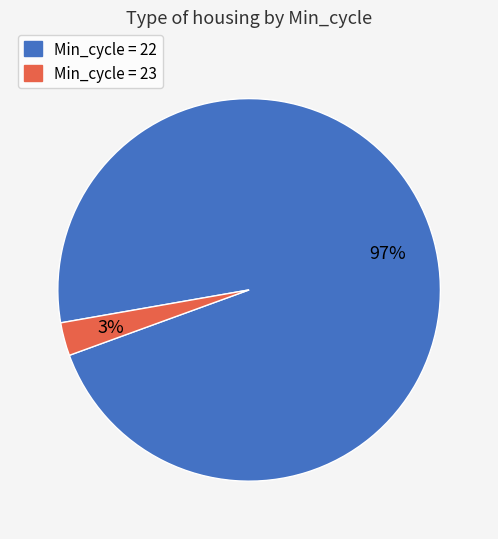

Is there a majority slice in this chart?

Yes